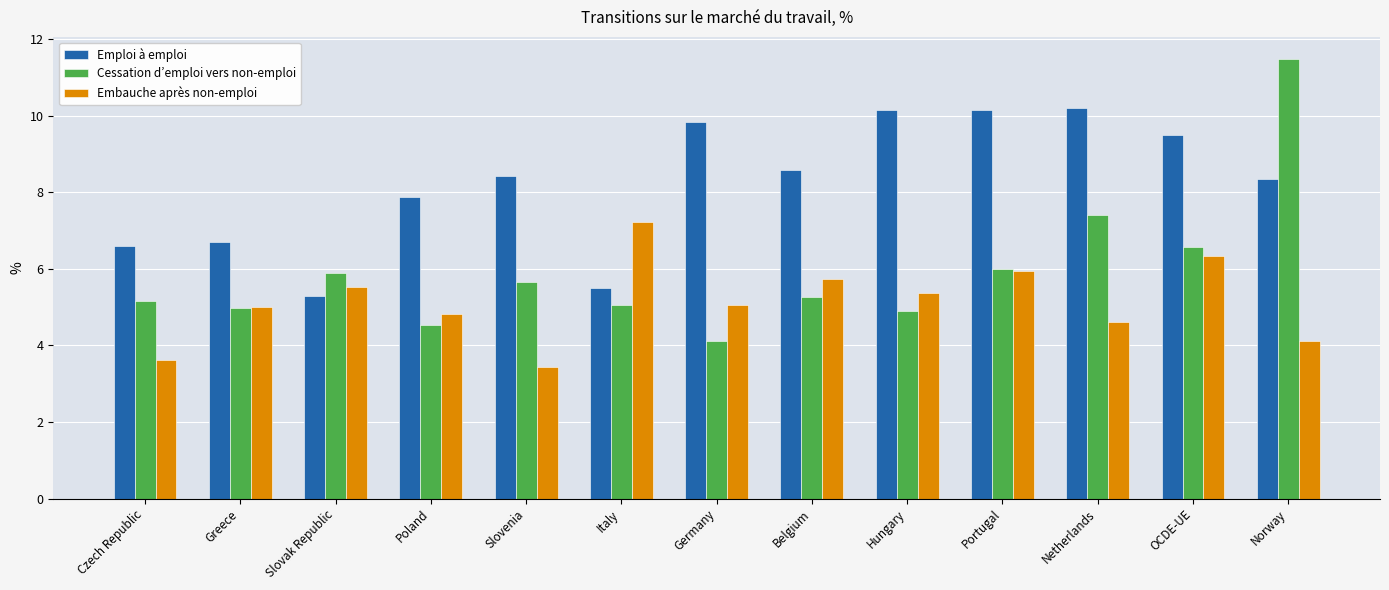

Which series has the largest range (max minus min)?

Cessation d’emploi vers non-emploi